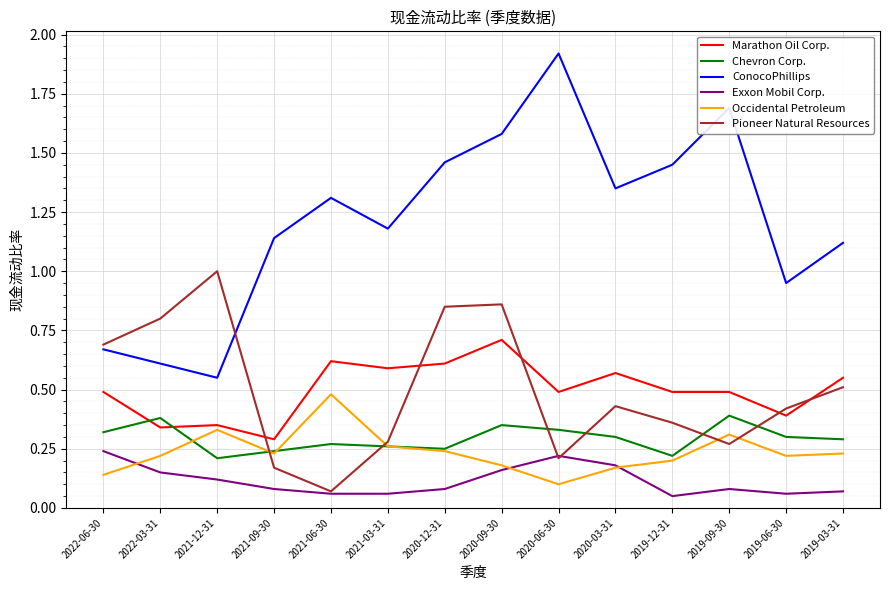

Which series ends up on top after the final intersection of Marathon Oil Corp. and Chevron Corp.?

Marathon Oil Corp.